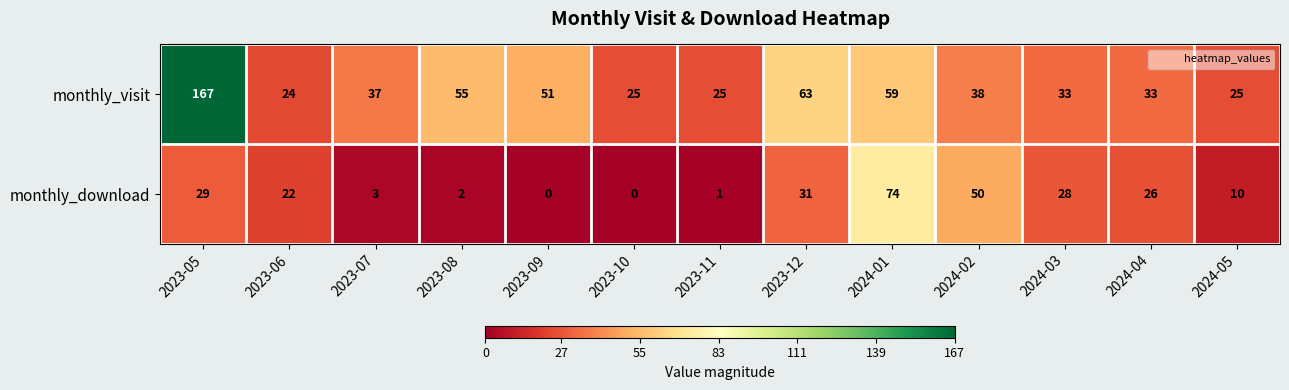

Reading left to right, extract all data points from this chart.

monthly_visit: 167	24	37	55	51	25	25	63	59	38	33	33	25
monthly_download: 29	22	3	2	0	0	1	31	74	50	28	26	10